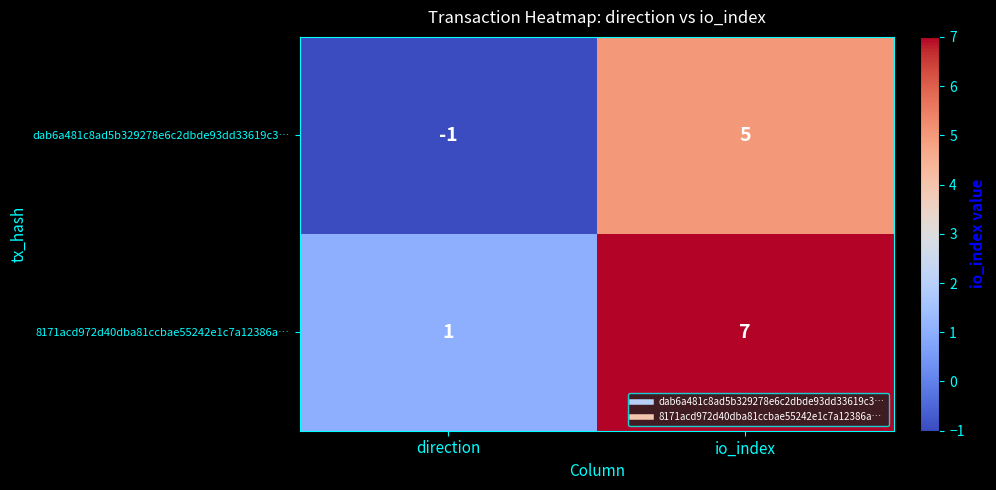

What is the spread (max minus min) of values at io_index?

2